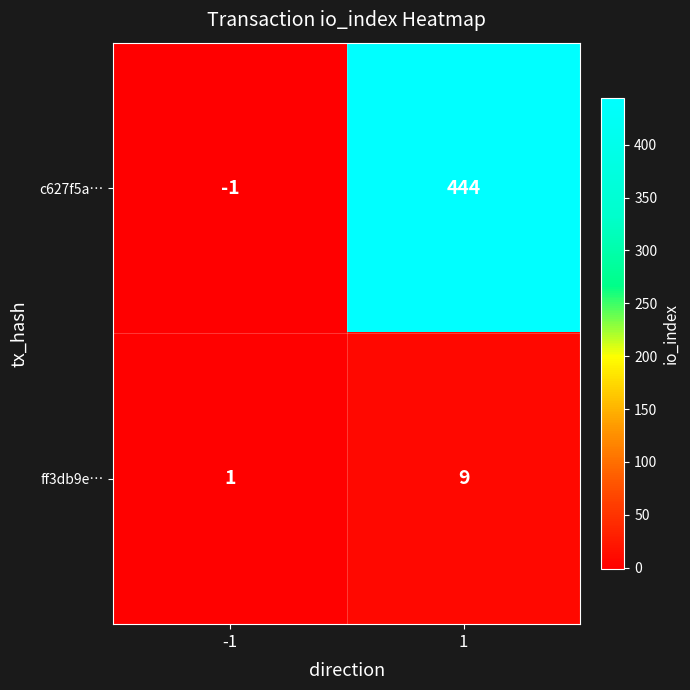

The c627f5a… series shows 444 at 1. True or false?

True